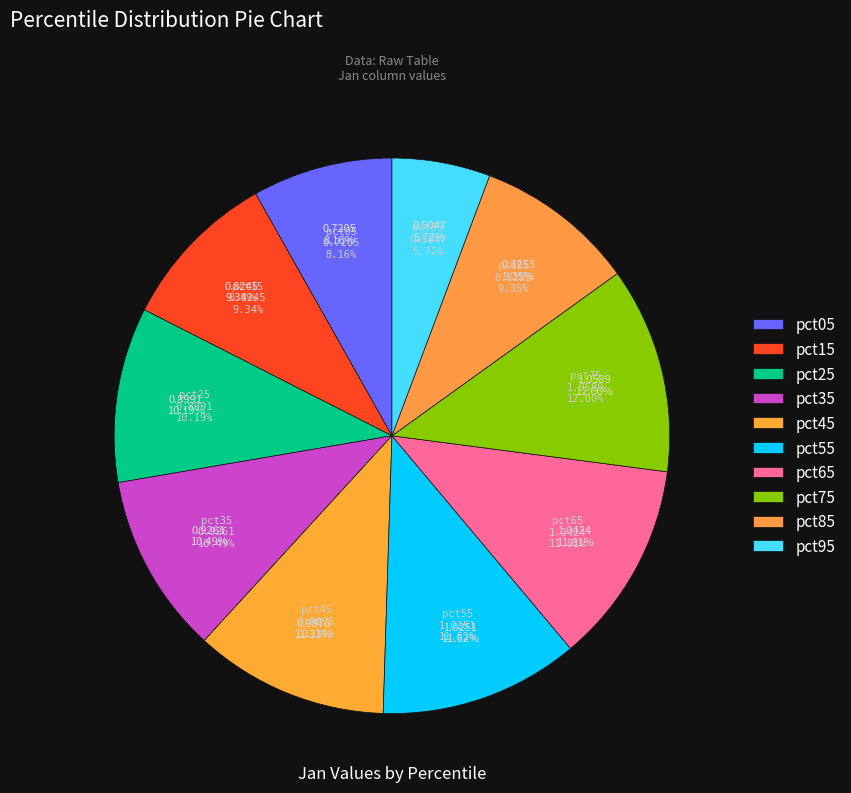

Count the number of slices in the pie.

10